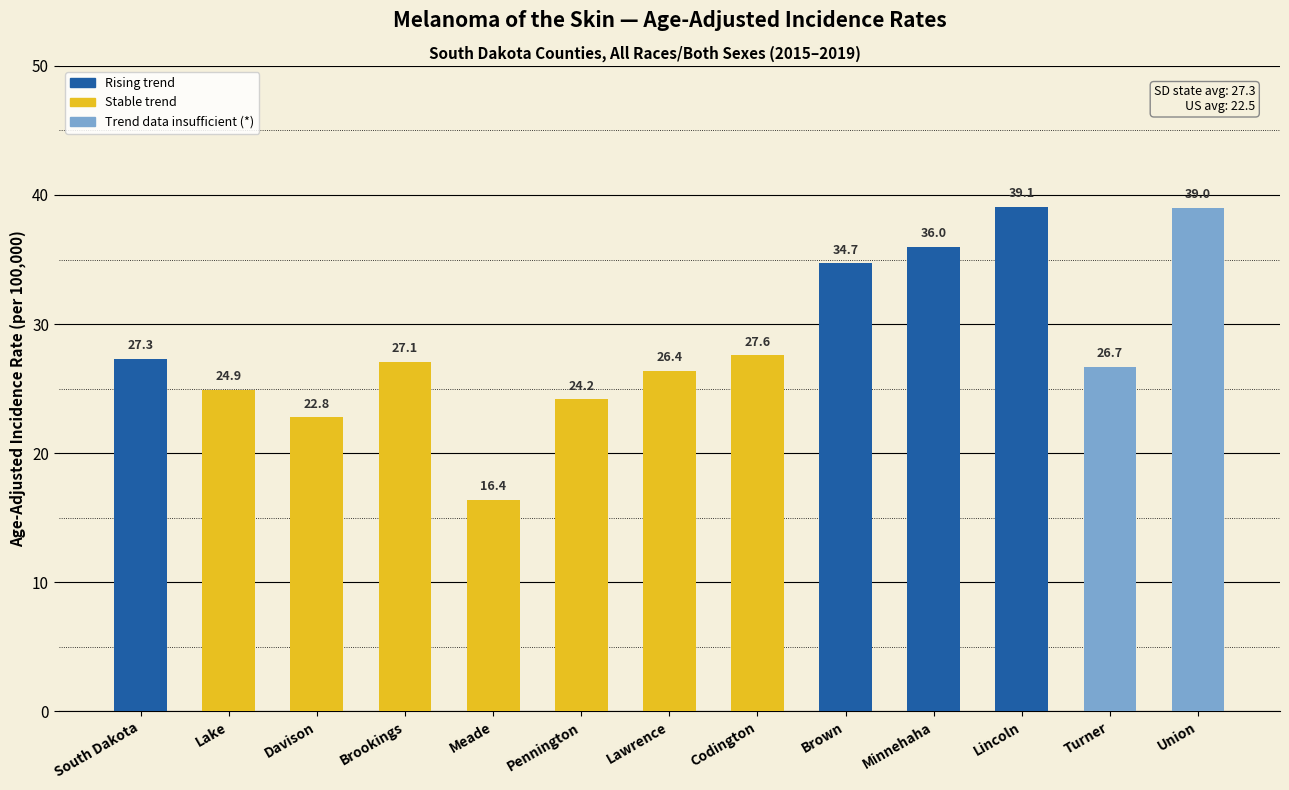

At which label is the value closest to 27?

Brookings